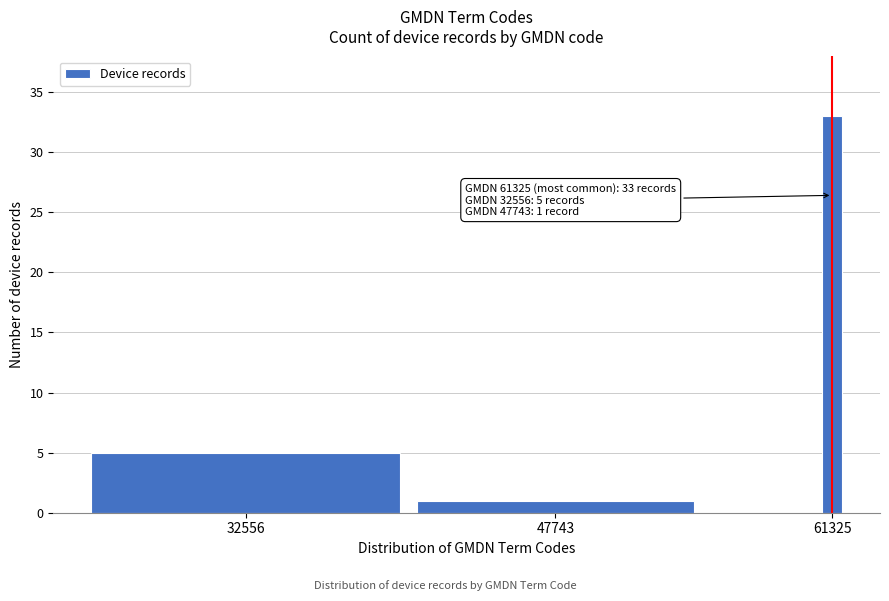

Reading left to right, extract all data points from this chart.

5	1	33